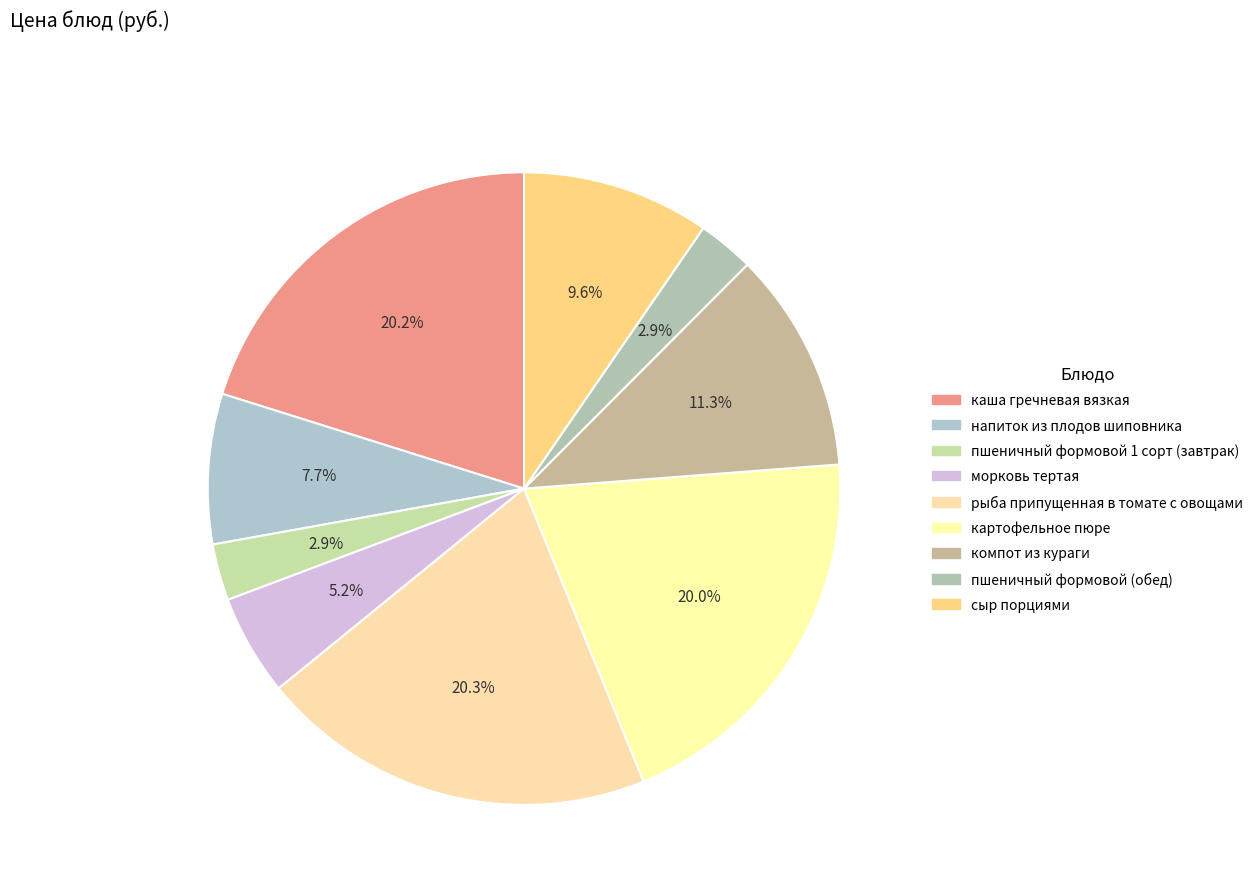

True or false: пшеничный формовой 1 сорт (завтрак) accounts for 3% of the total.

True